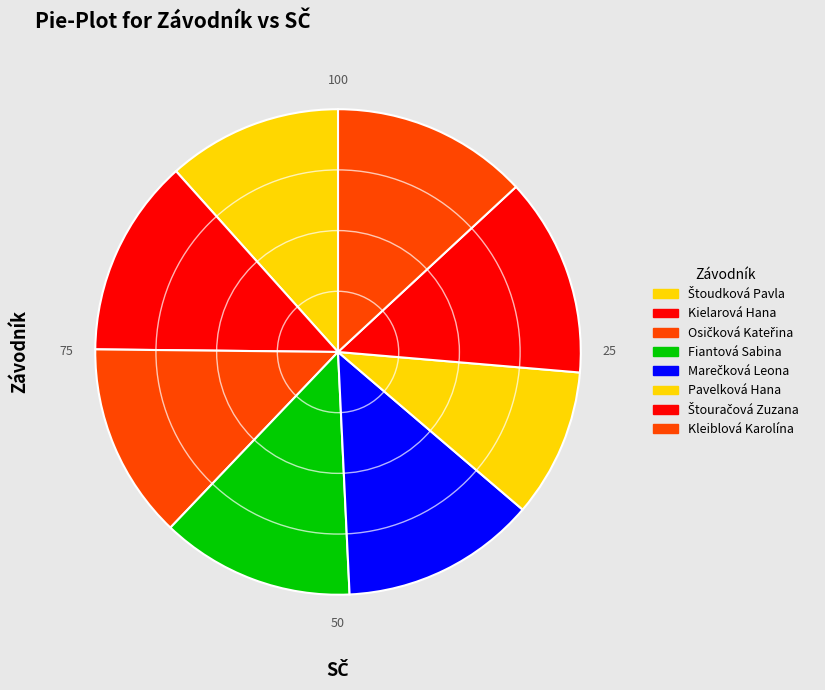

To the nearest percent, what is the combined percentage of Pavelková Hana and Fiantová Sabina?

23%